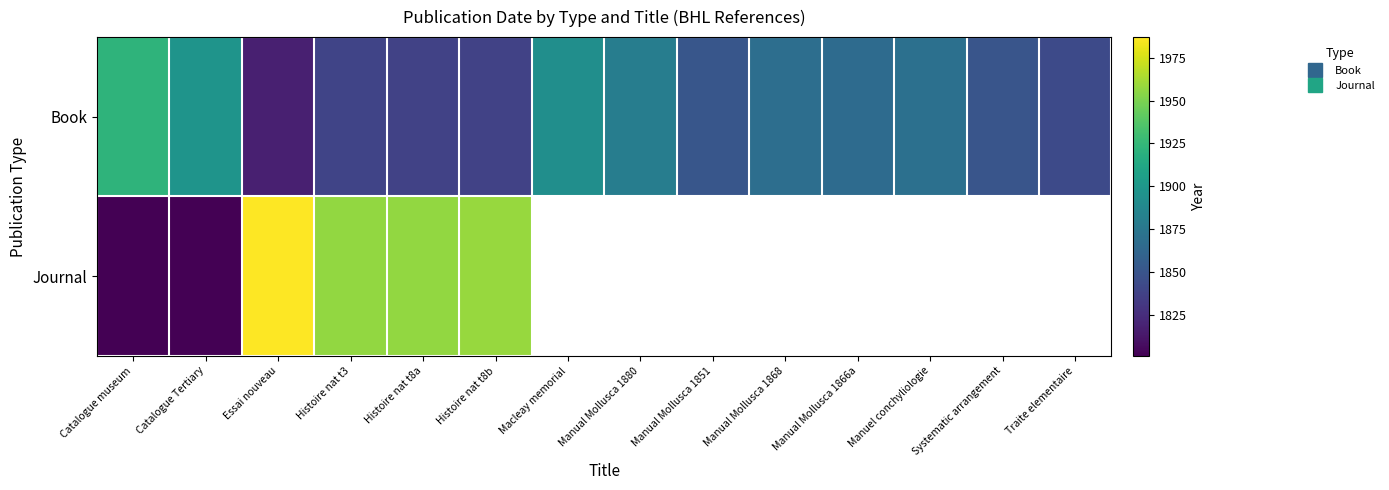

At which category is the sum across all series the highest?

Essai nouveau